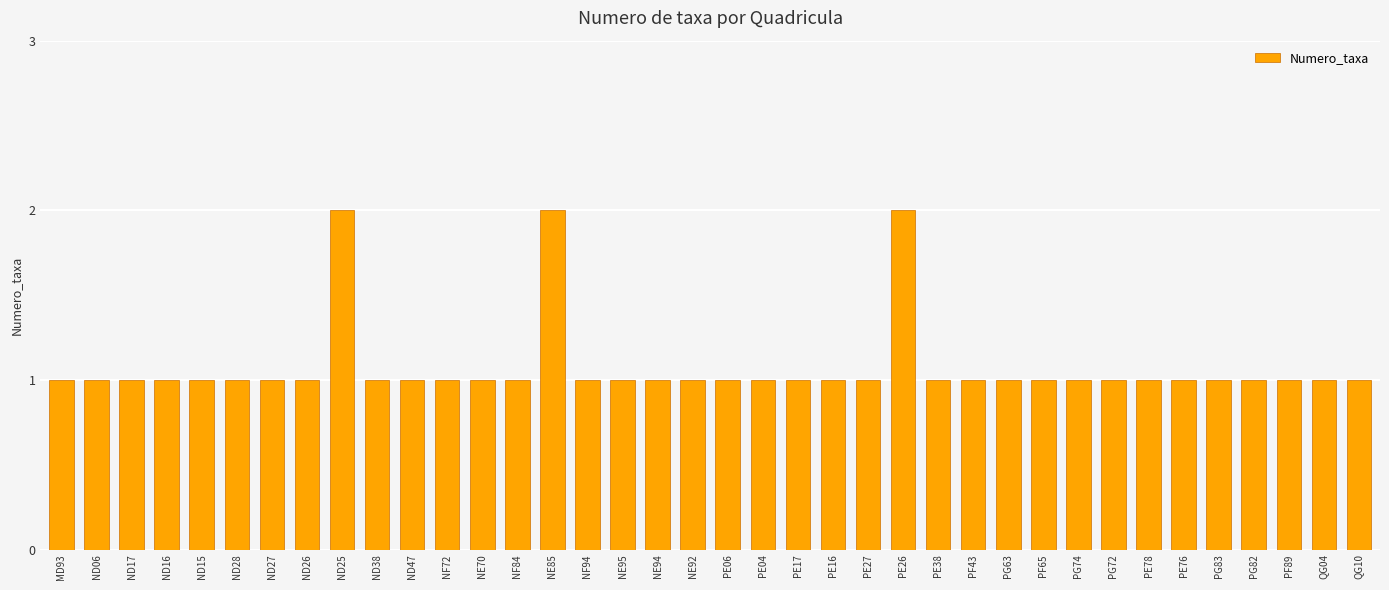

Which has a higher value, ND25 or ND38?

ND25